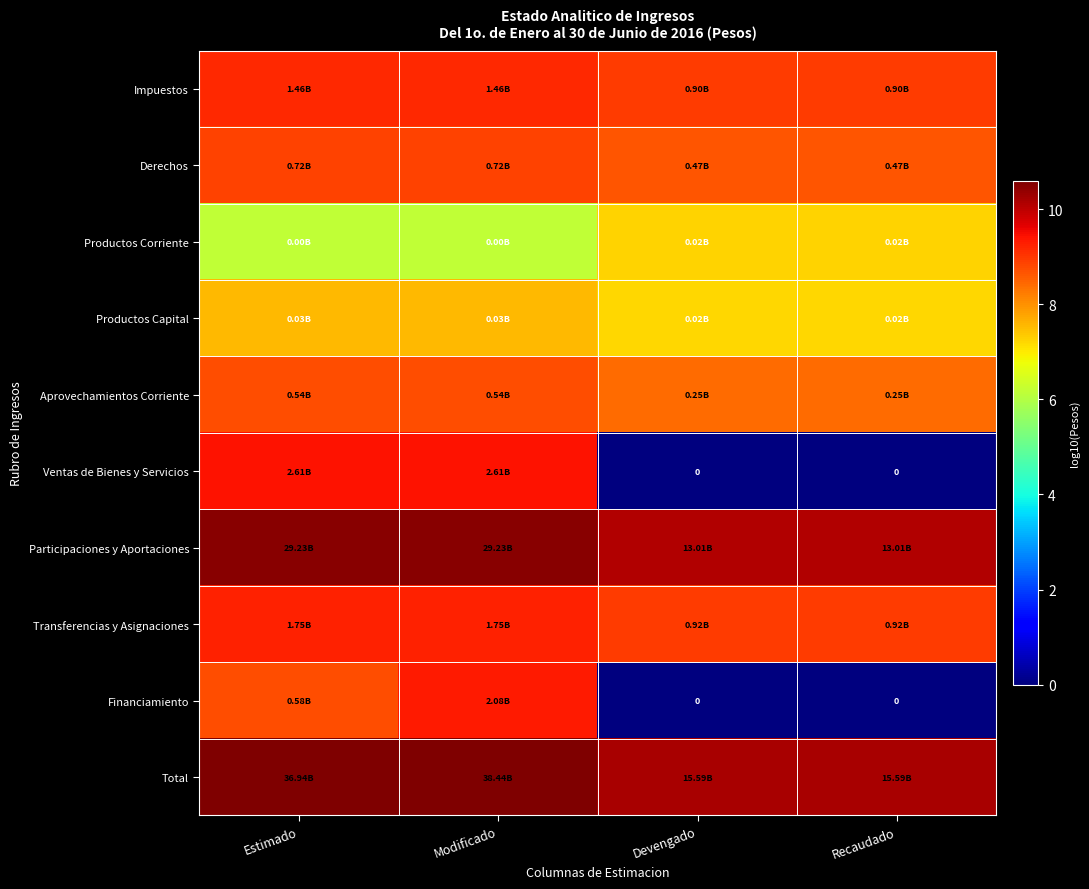

List the series in order of their peak value, lowest first.

Productos Corriente, Productos Capital, Aprovechamientos Corriente, Derechos, Impuestos, Transferencias y Asignaciones, Financiamiento, Ventas de Bienes y Servicios, Participaciones y Aportaciones, Total